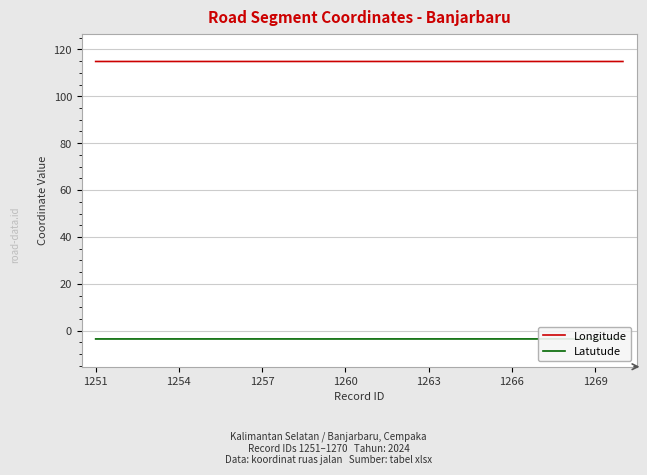

Reading left to right, extract all data points from this chart.

Longitude: 114.9	114.9	114.9	114.9	114.9	114.9	114.9	114.9	114.9	114.9	114.9	114.9	114.9	114.9	114.9	114.9	114.9	114.9	114.9	114.9
Latutude: -3.5	-3.5	-3.5	-3.5	-3.5	-3.5	-3.5	-3.5	-3.5	-3.5	-3.5	-3.5	-3.5	-3.5	-3.5	-3.5	-3.5	-3.5	-3.5	-3.5